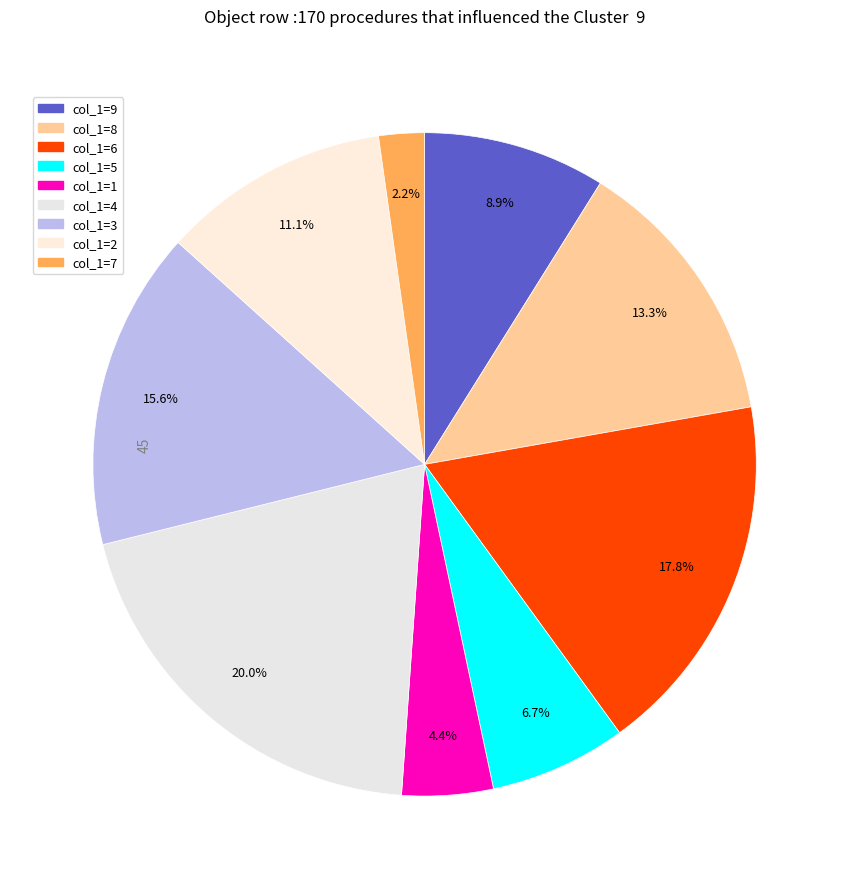

How many slices are in this pie chart?

9